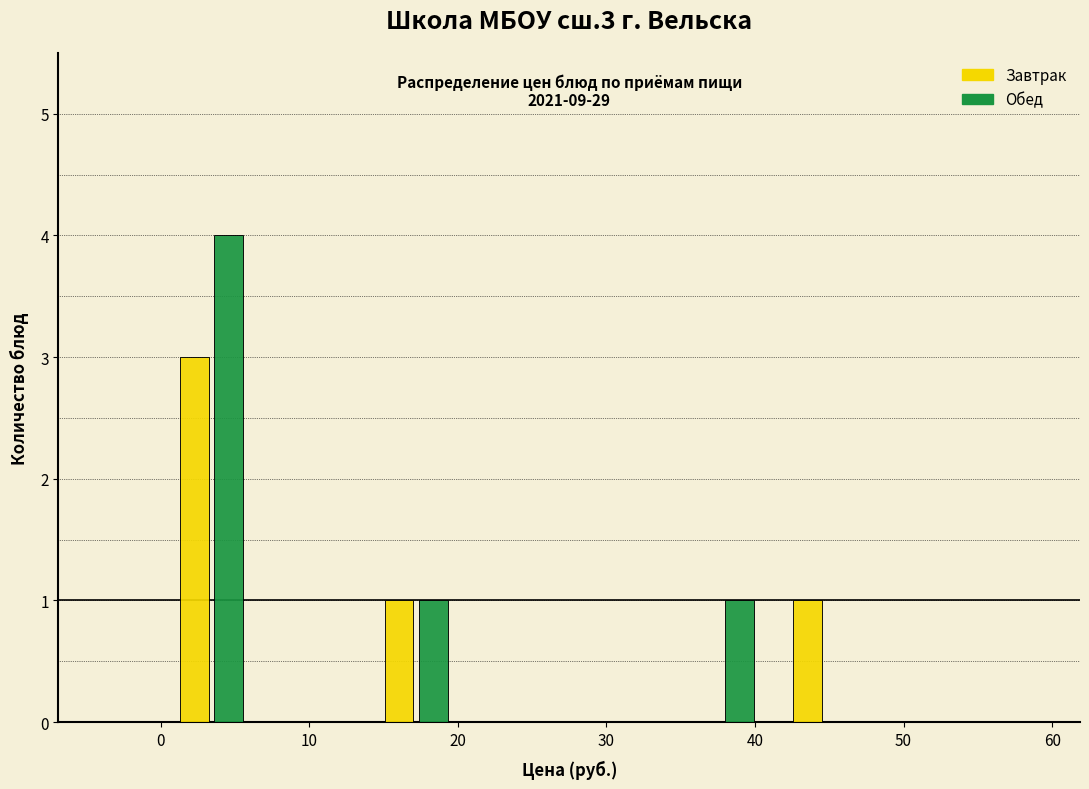

In the Обед series, which range on the x-axis has the tallest bar?

0 to 7